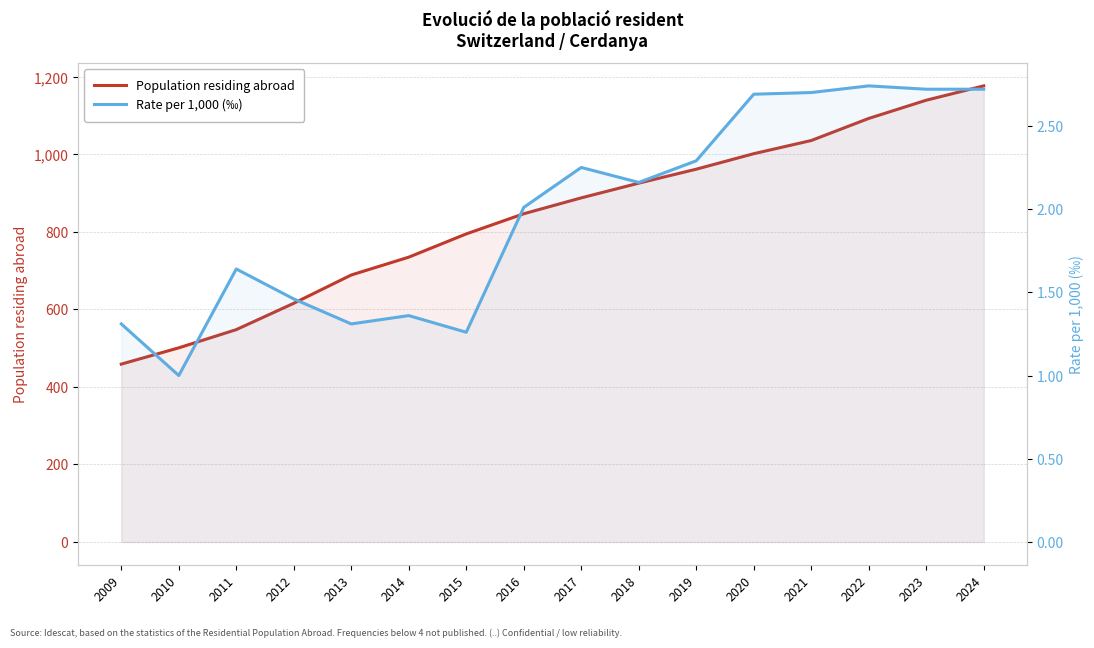

Reading left to right, transcribe all the data shown in this chart.

Population residing abroad: 2009=459.0	2010=501.0	2011=548.0	2012=616.0	2013=689.0	2014=735.0	2015=795.0	2016=847.0	2017=888.0	2018=926.0	2019=962.0	2020=1002.0	2021=1036.0	2022=1093.0	2023=1140.0	2024=1177.0
Rate per 1,000 (‰): 2009=1.3	2010=1.0	2011=1.6	2012=1.5	2013=1.3	2014=1.4	2015=1.3	2016=2.0	2017=2.2	2018=2.2	2019=2.3	2020=2.7	2021=2.7	2022=2.7	2023=2.7	2024=2.7